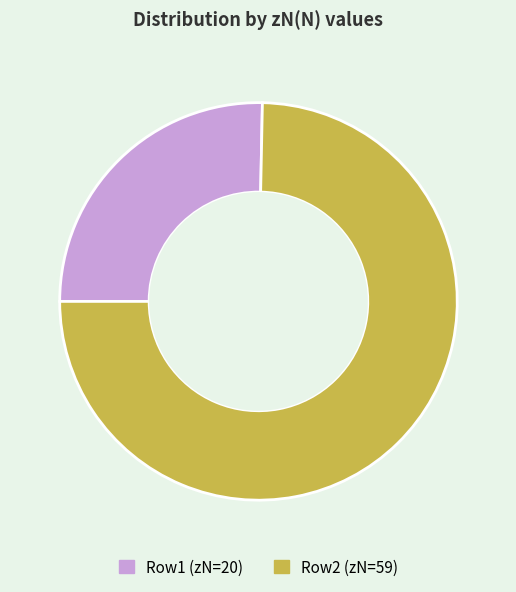

What is the ratio of the value at Row1 (zN=20) to the value at Row2 (zN=59)?

0.3